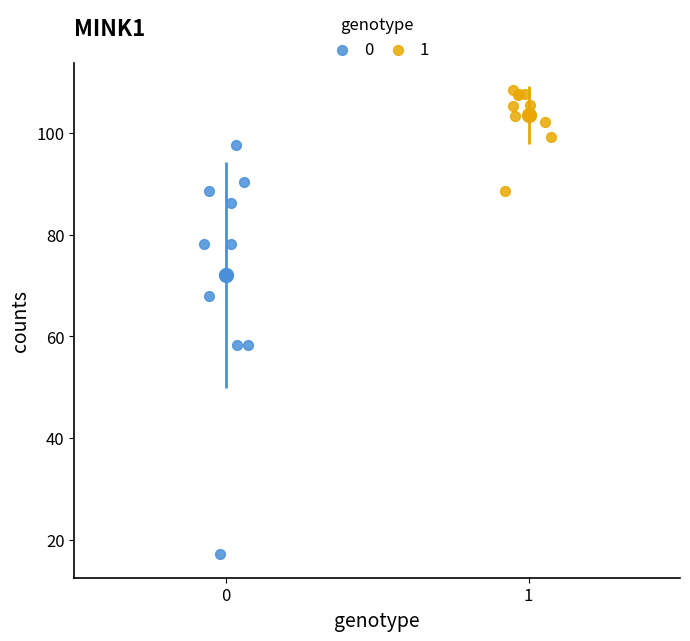

What are all the series names shown in the legend?

0, 1